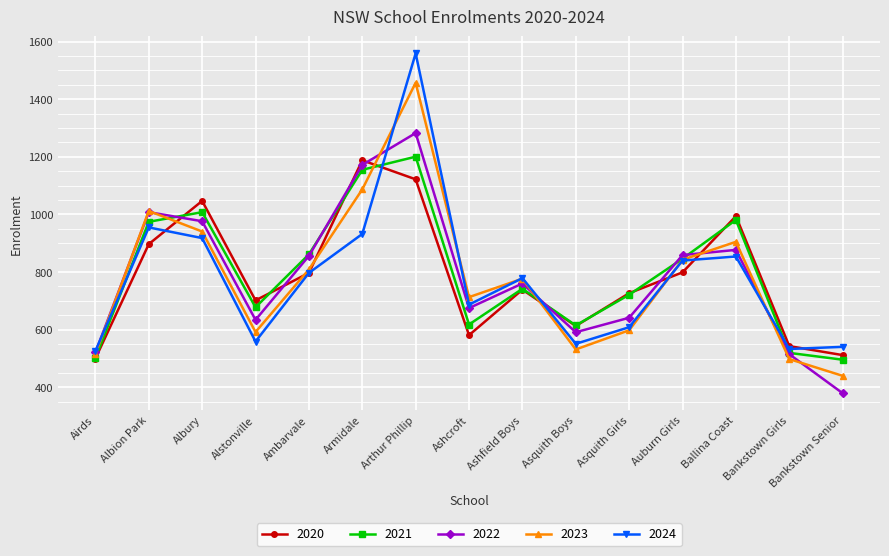

Where is the first local minimum for 2021?

Alstonville